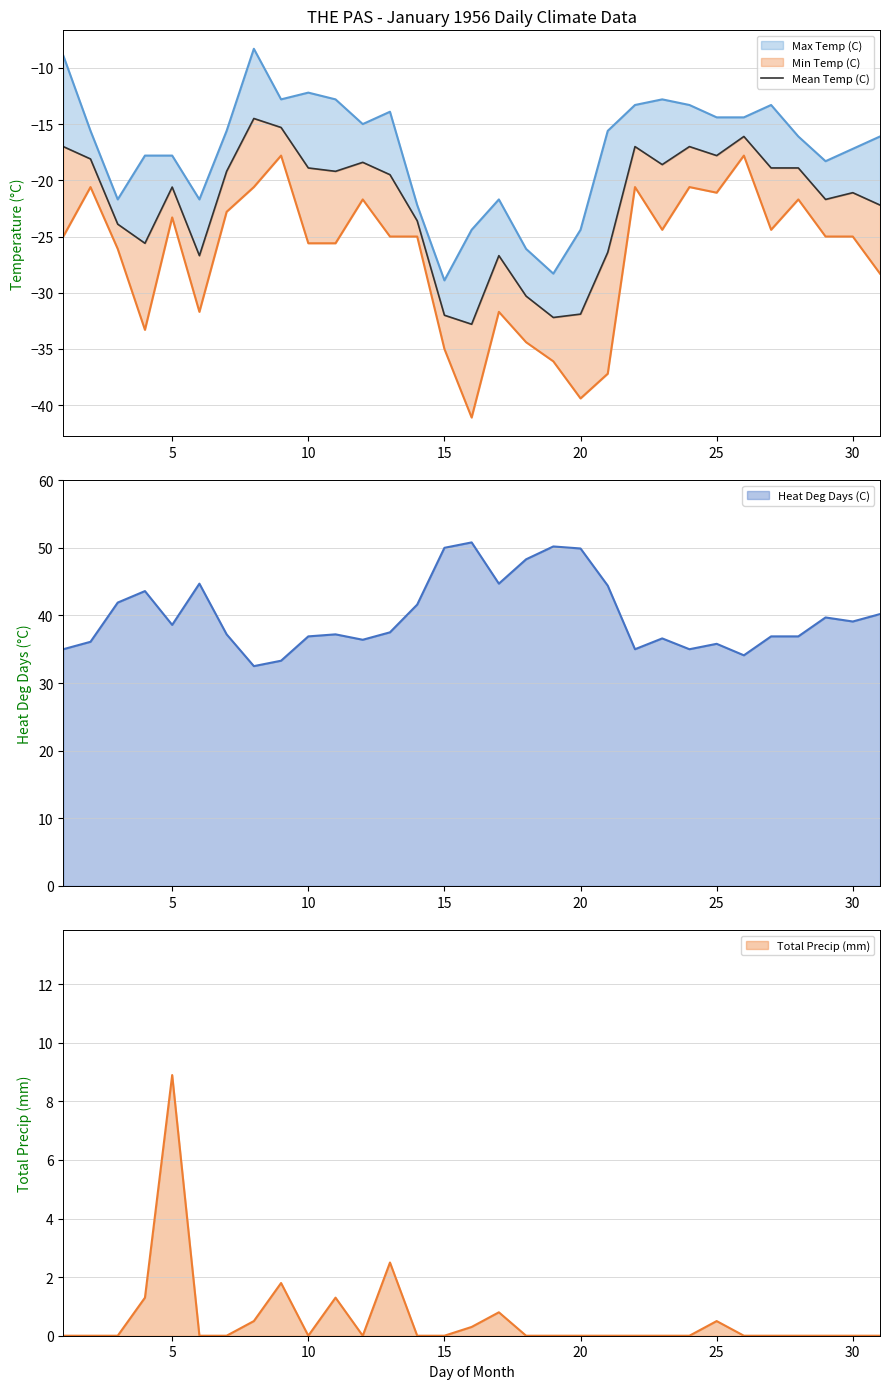

True or false: the data has more than 2 interior local peaks.

True